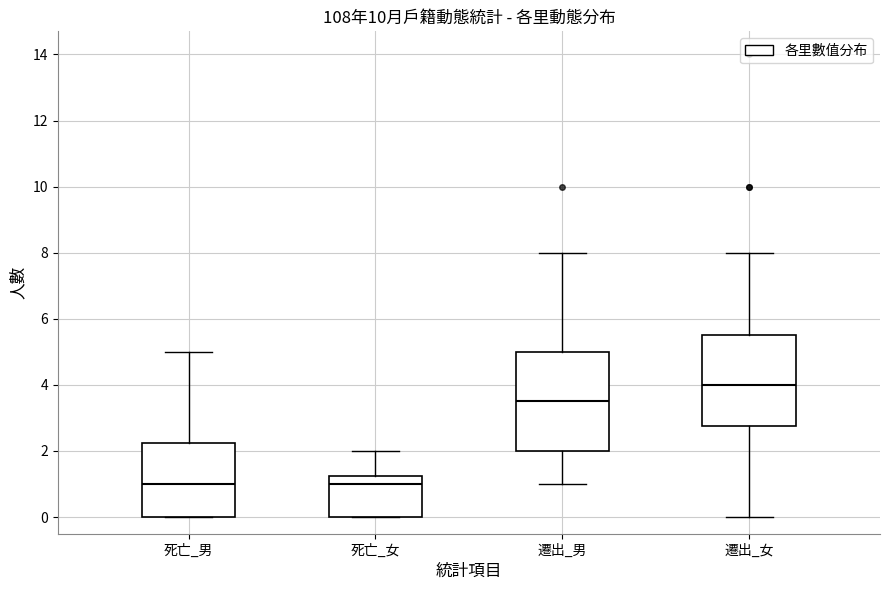

Which box has the highest median line?

遷出_女